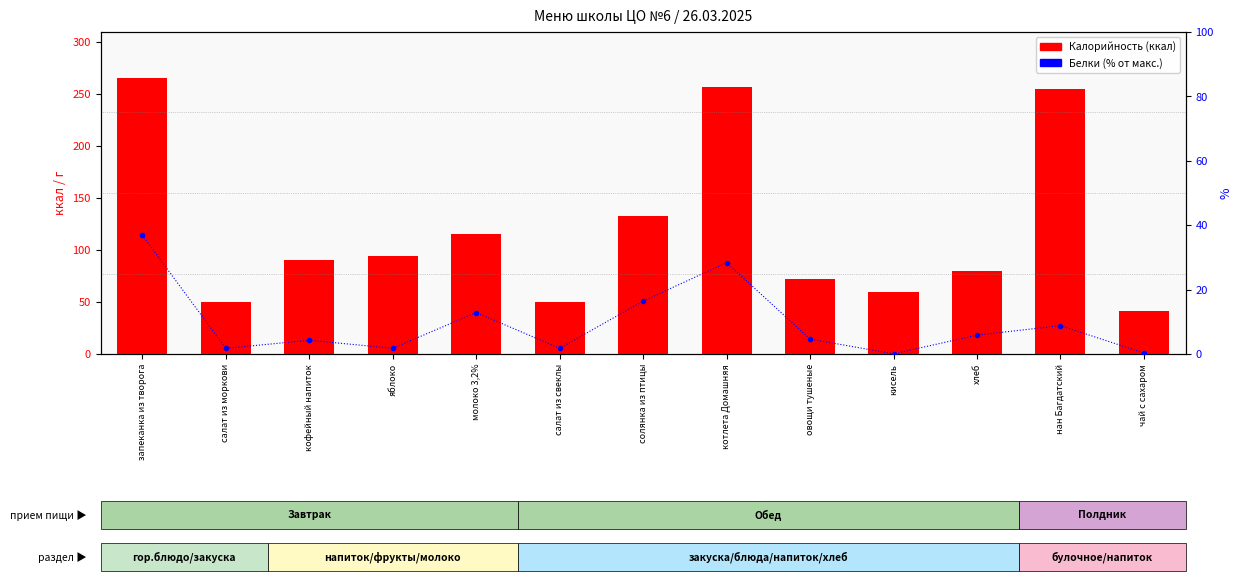

Reading left to right, extract all data points from this chart.

Калорийность: запеканка из творога=265.9	салат из моркови=50.4	кофейный напиток=90.2	яблоко=94.0	молоко 3,2%=116.0	салат из свеклы=50.4	солянка из птицы=132.8	котлета Домашняя=256.7	овощи тушеные=72.0	кисель=59.3	хлеб=80.1	нан Багдатский=255.0	чай с сахаром=41.0
Белки (% от макс.): запеканка из творога=36.9	салат из моркови=1.8	кофейный напиток=4.3	яблоко=1.8	молоко 3,2%=12.9	салат из свеклы=1.8	солянка из птицы=16.4	котлета Домашняя=28.4	овощи тушеные=4.6	кисель=0.1	хлеб=5.9	нан Багдатский=8.8	чай с сахаром=0.3